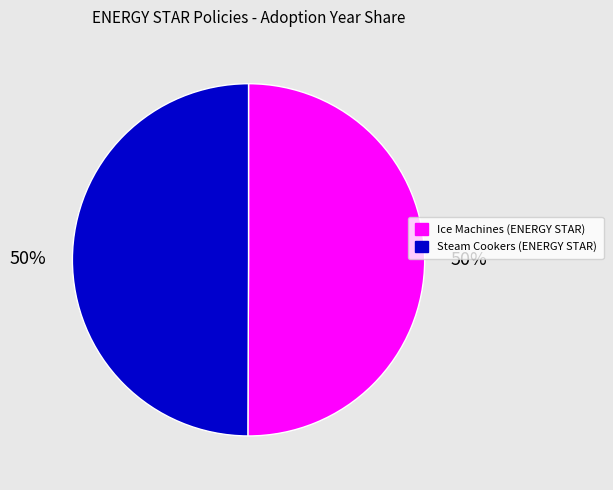

To the nearest percent, what percentage of the pie is Ice Machines (ENERGY STAR)?

50%